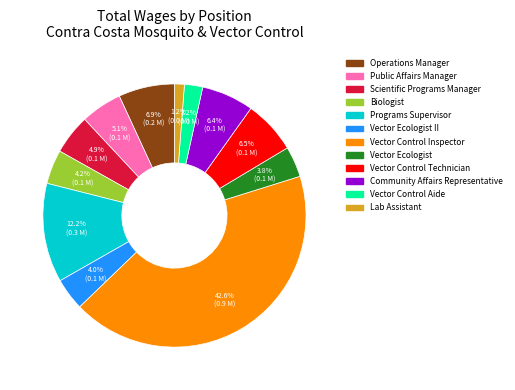

Does any single category account for the majority?

No